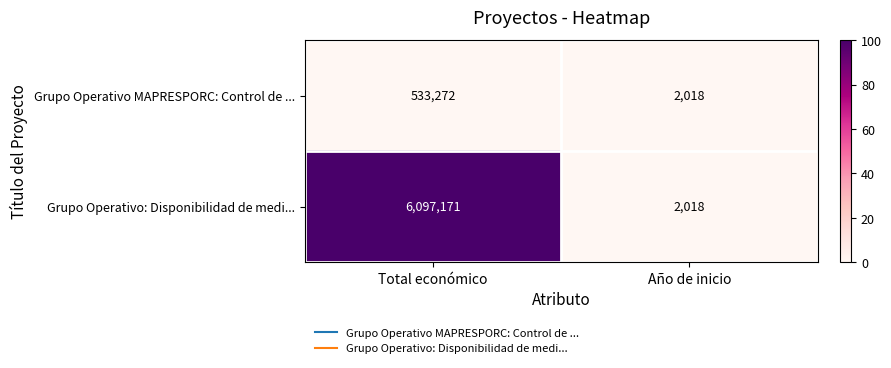

Which series has the largest range (max minus min)?

Grupo Operativo: Disponibilidad de medi...